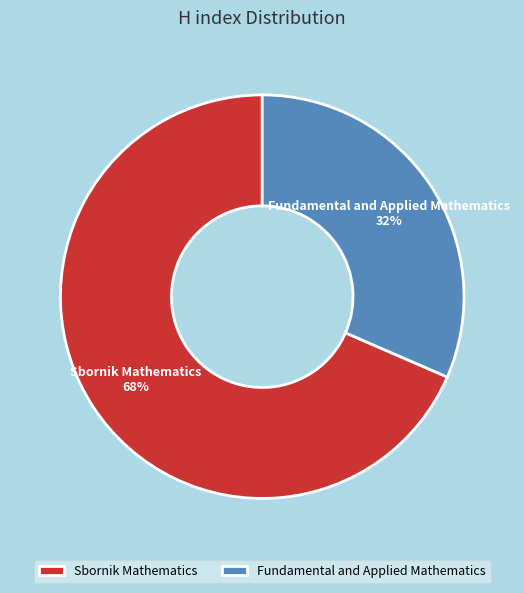

Which category has the biggest portion of the pie?

Sbornik Mathematics